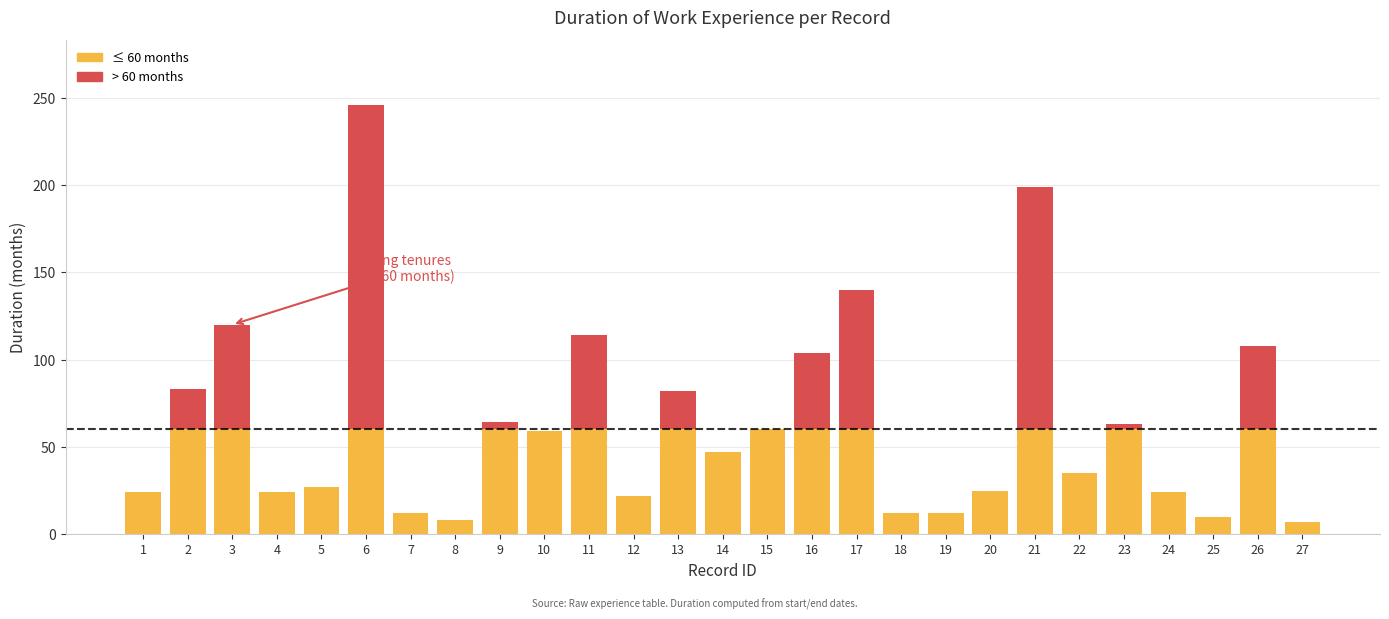

How many categories are shown in the chart?

27